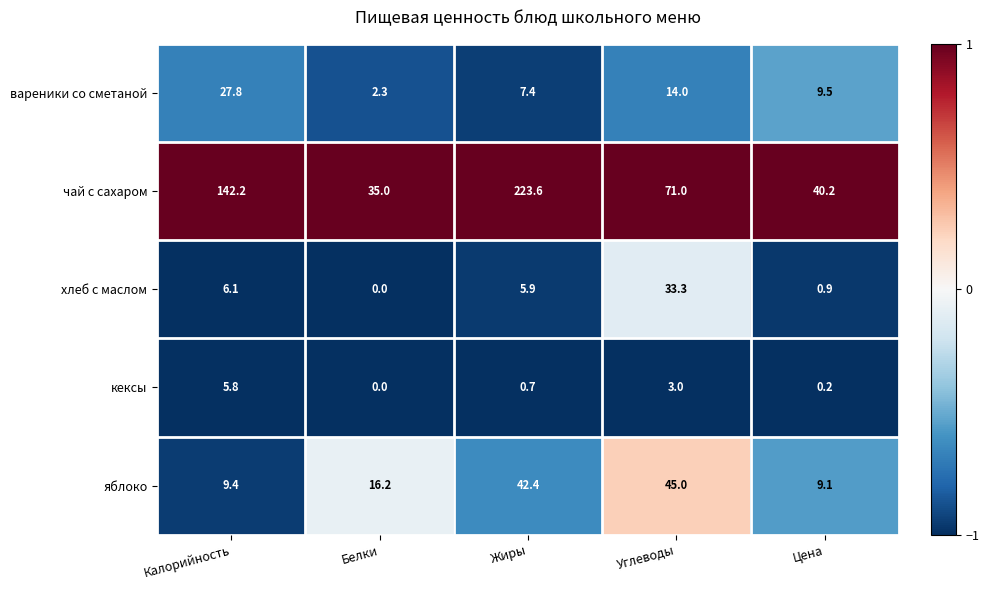

Reading right to left, what are all the values shown in this chart?

вареники со сметаной: Цена=9.5	Углеводы=14.0	Жиры=7.4	Белки=2.3	Калорийность=27.8
чай с сахаром: Цена=40.2	Углеводы=71.0	Жиры=223.6	Белки=35.0	Калорийность=142.2
хлеб с маслом: Цена=0.9	Углеводы=33.3	Жиры=5.9	Белки=0.0	Калорийность=6.1
кексы: Цена=0.2	Углеводы=3.0	Жиры=0.7	Белки=0.0	Калорийность=5.8
яблоко: Цена=9.1	Углеводы=45.0	Жиры=42.4	Белки=16.2	Калорийность=9.4